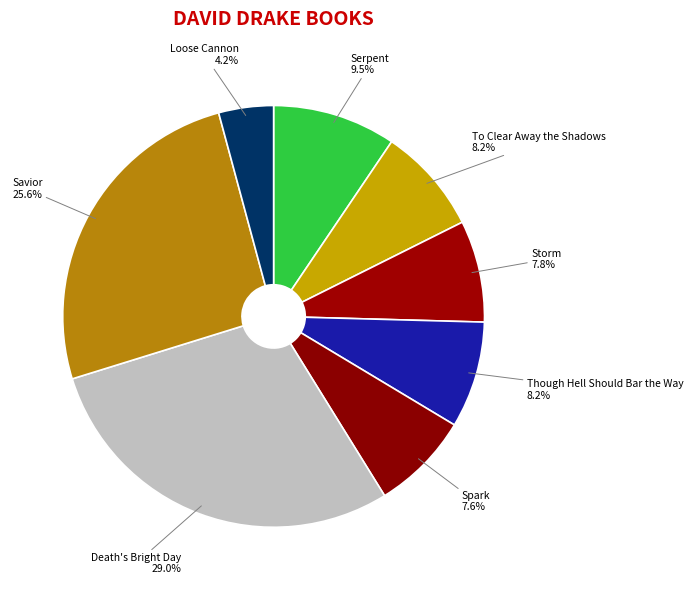

Does Spark account for over 50% of the chart?

No